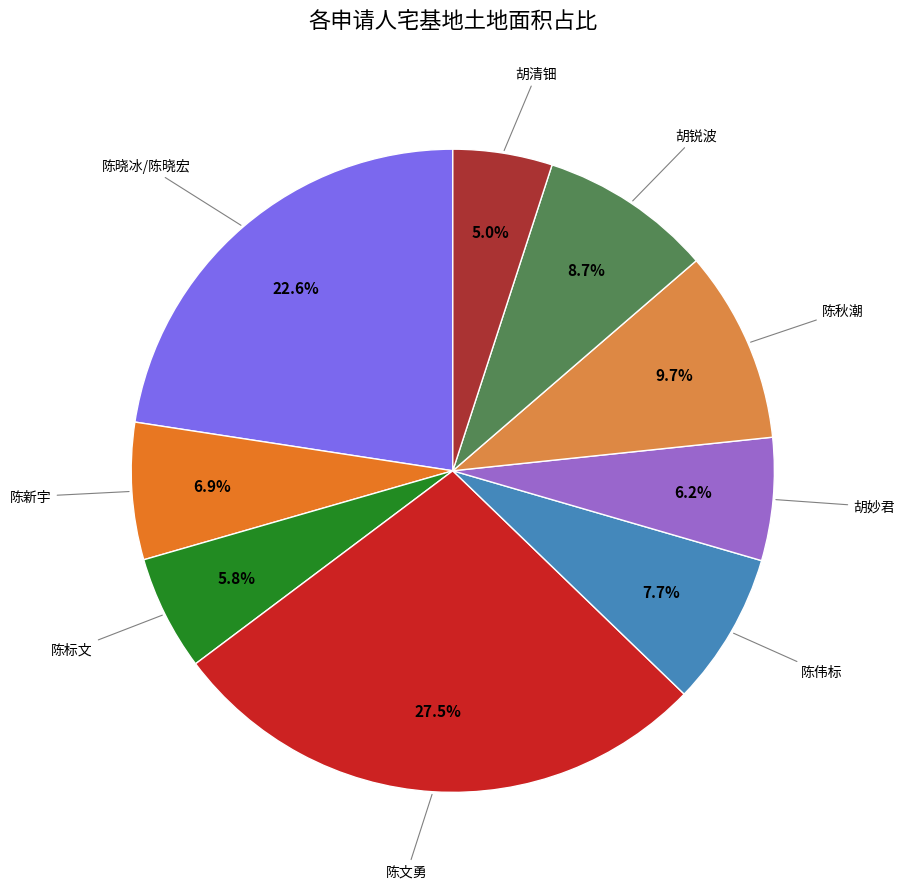

To the nearest percent, what is the combined percentage of 陈新宇 and 胡清钿?

12%